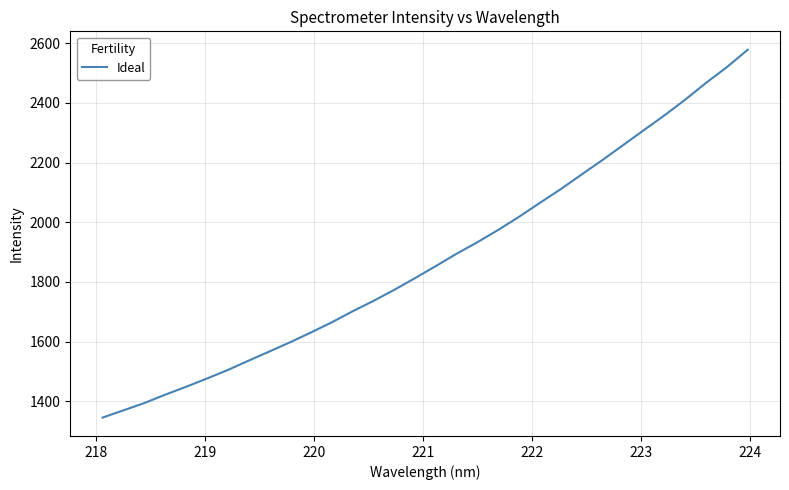

What is the difference between the maximum and minimum values?

1231.8